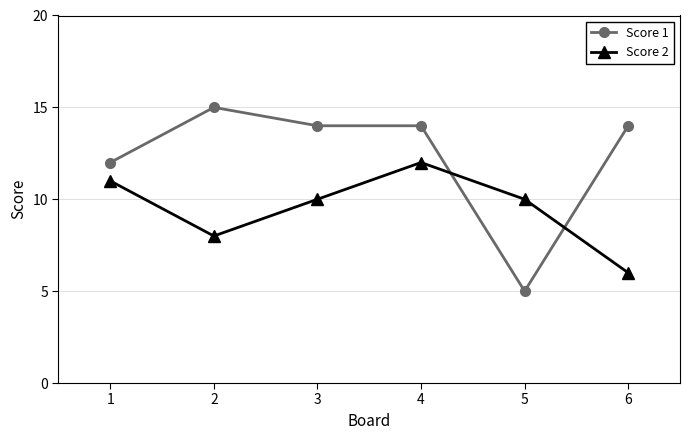

What is the smallest value displayed?

5